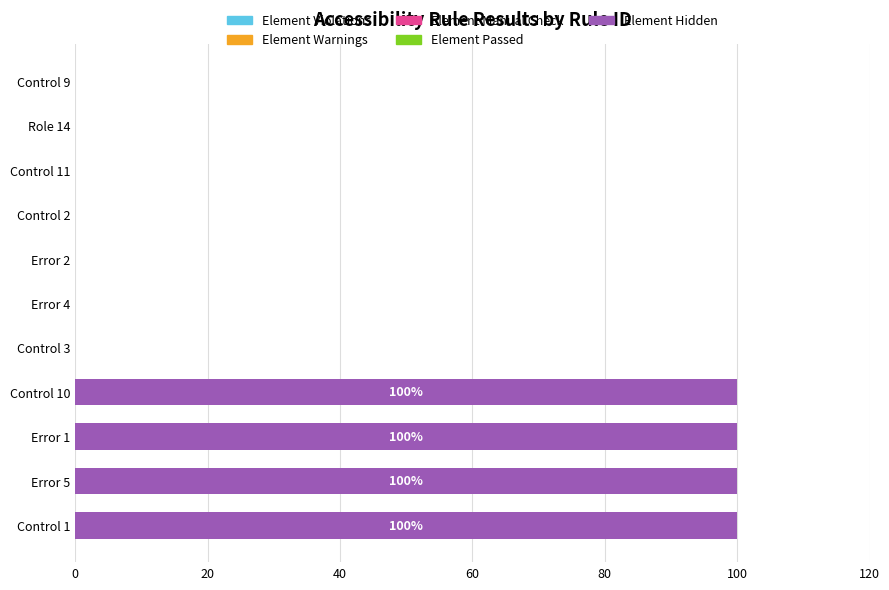

The value at Control 10 is 100. True or false?

True